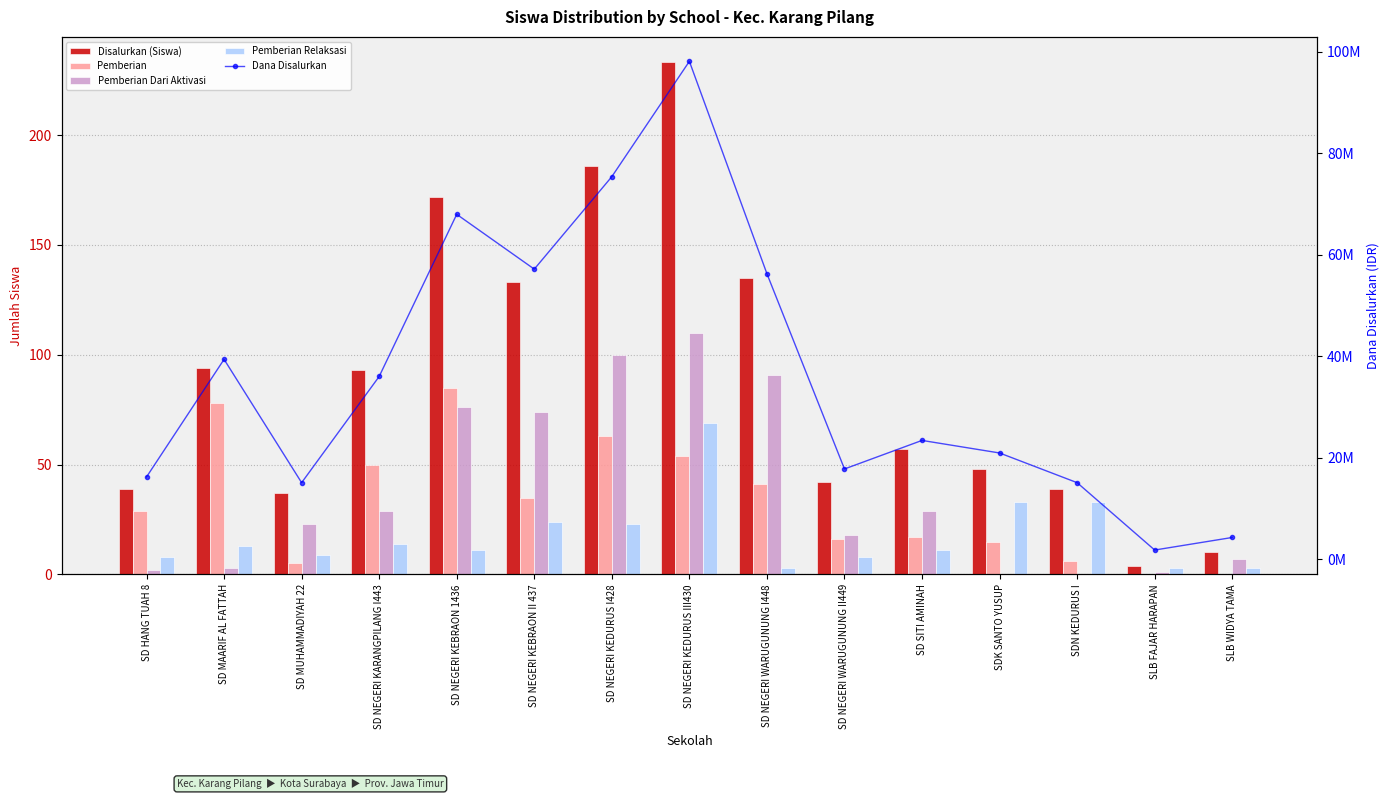

What is the average value of the Pemberian series?

33